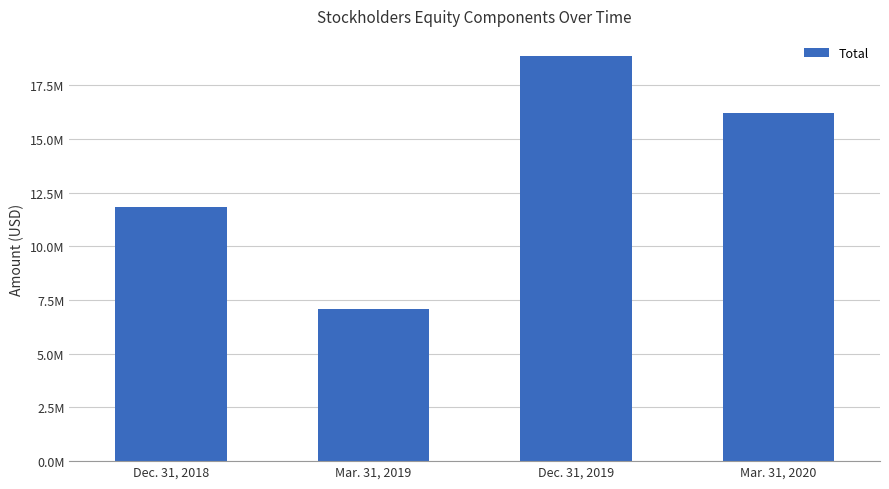

What is the value of the 3rd bar from the left?

18847000